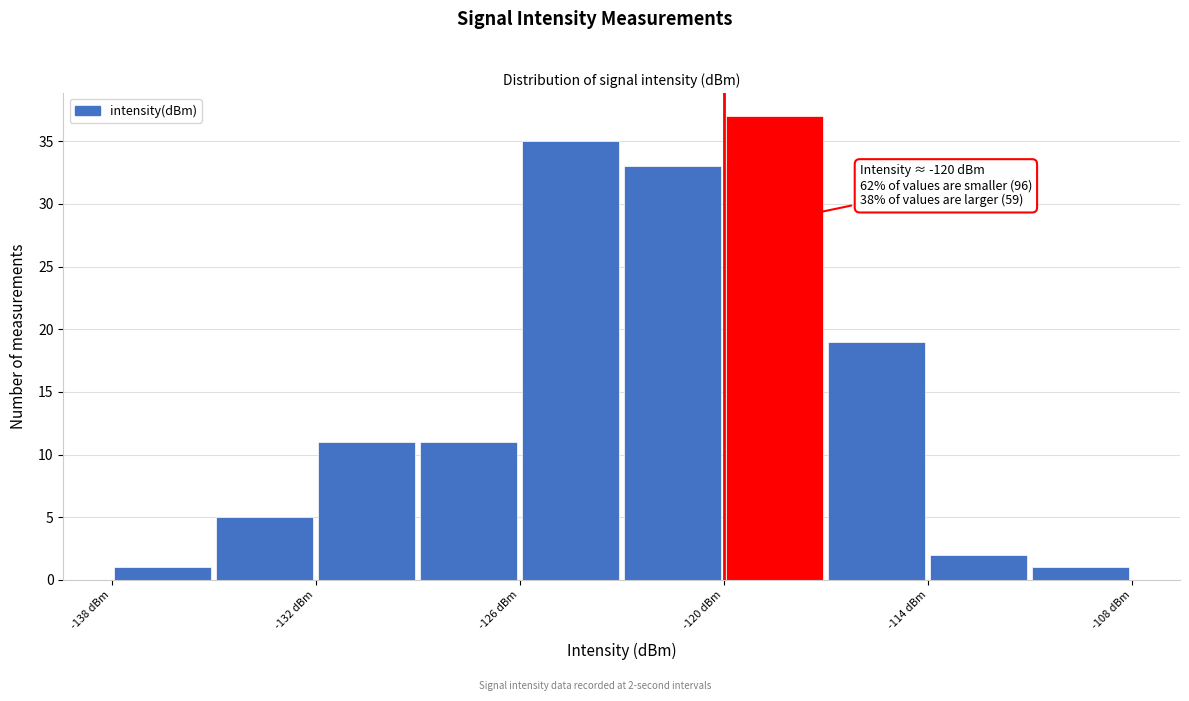

Read against the x-axis, roughly where is the centre of the tallest bar?

-118